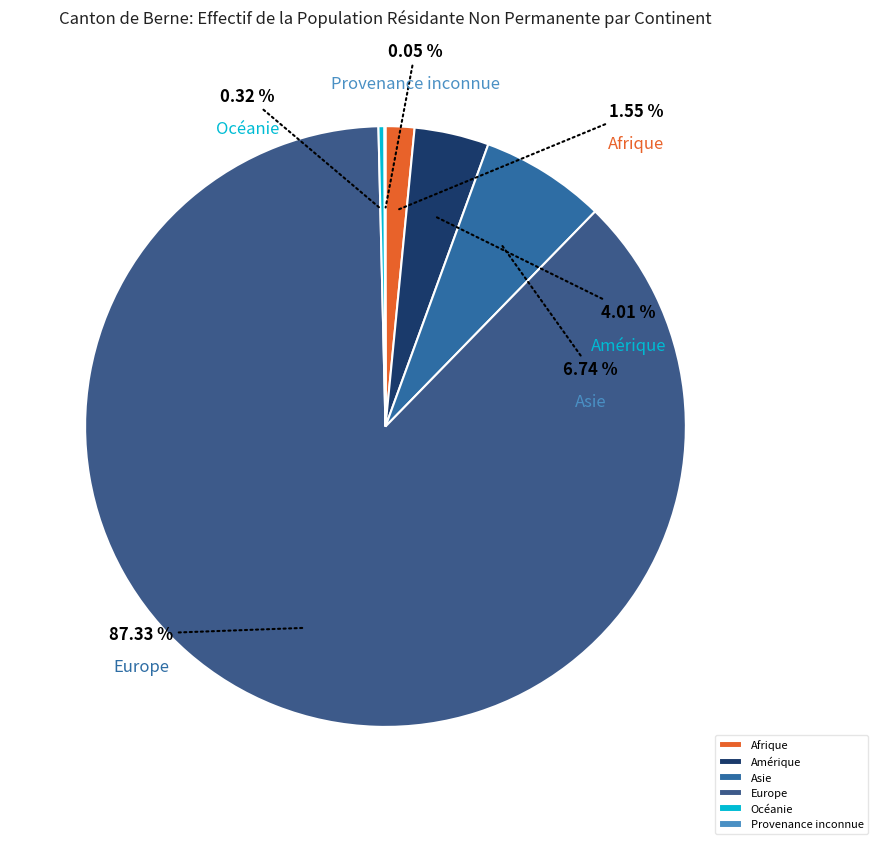

Which slice is the smallest?

Provenance inconnue